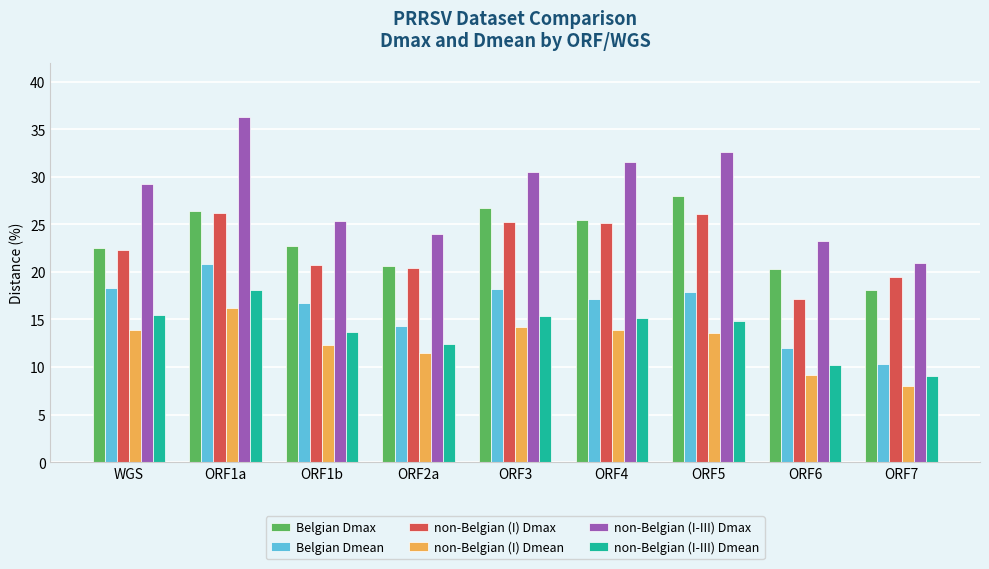

What are all the series names shown in the legend?

Belgian Dmax, Belgian Dmean, non-Belgian (I) Dmax, non-Belgian (I) Dmean, non-Belgian (I-III) Dmax, non-Belgian (I-III) Dmean